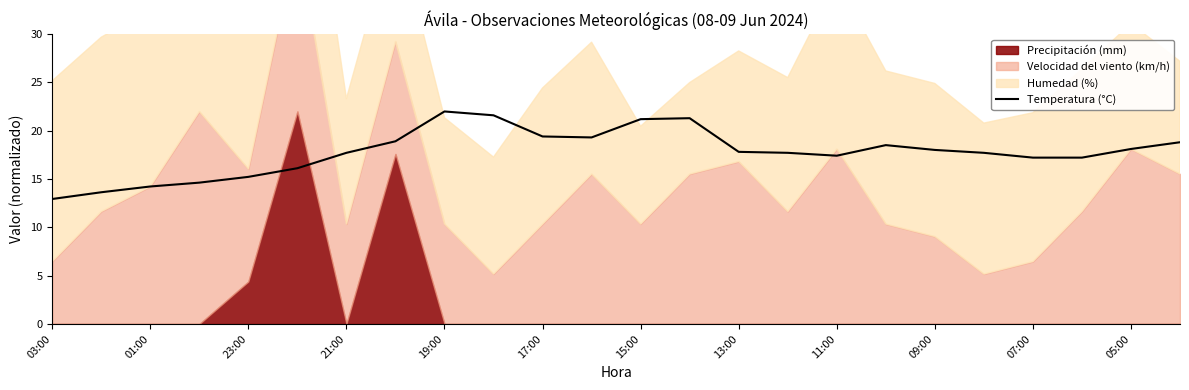

What is the sum of all values?

426.9